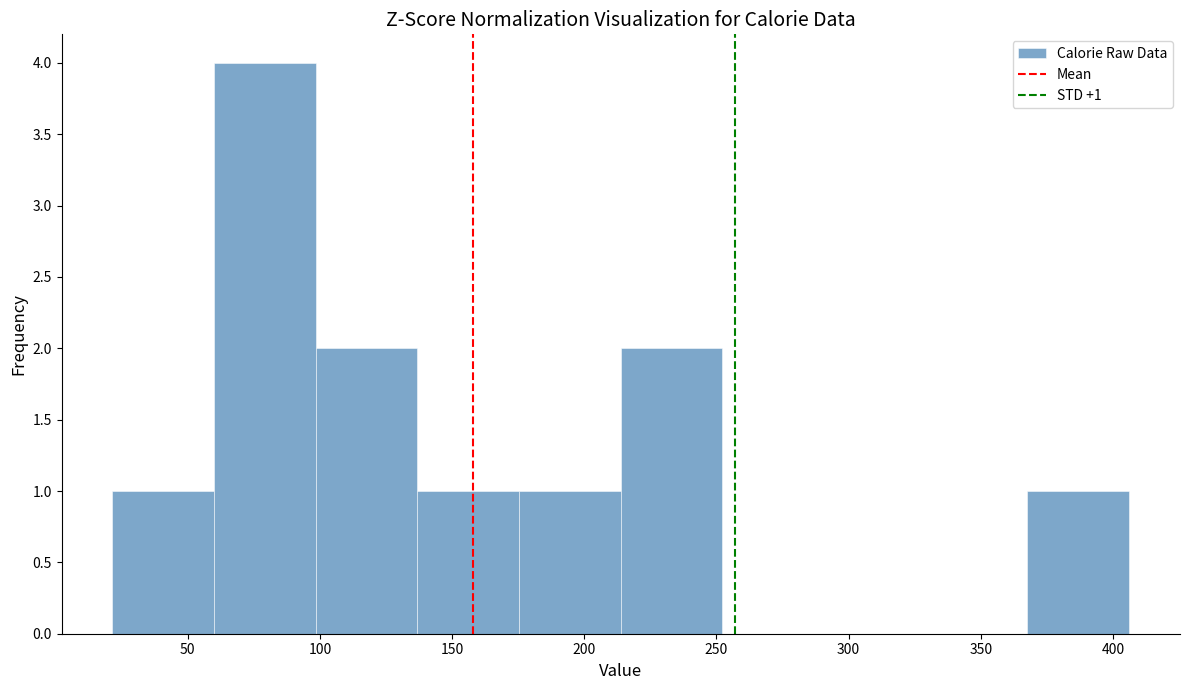

Over which range of the x-axis is the bar tallest?

60 to 100